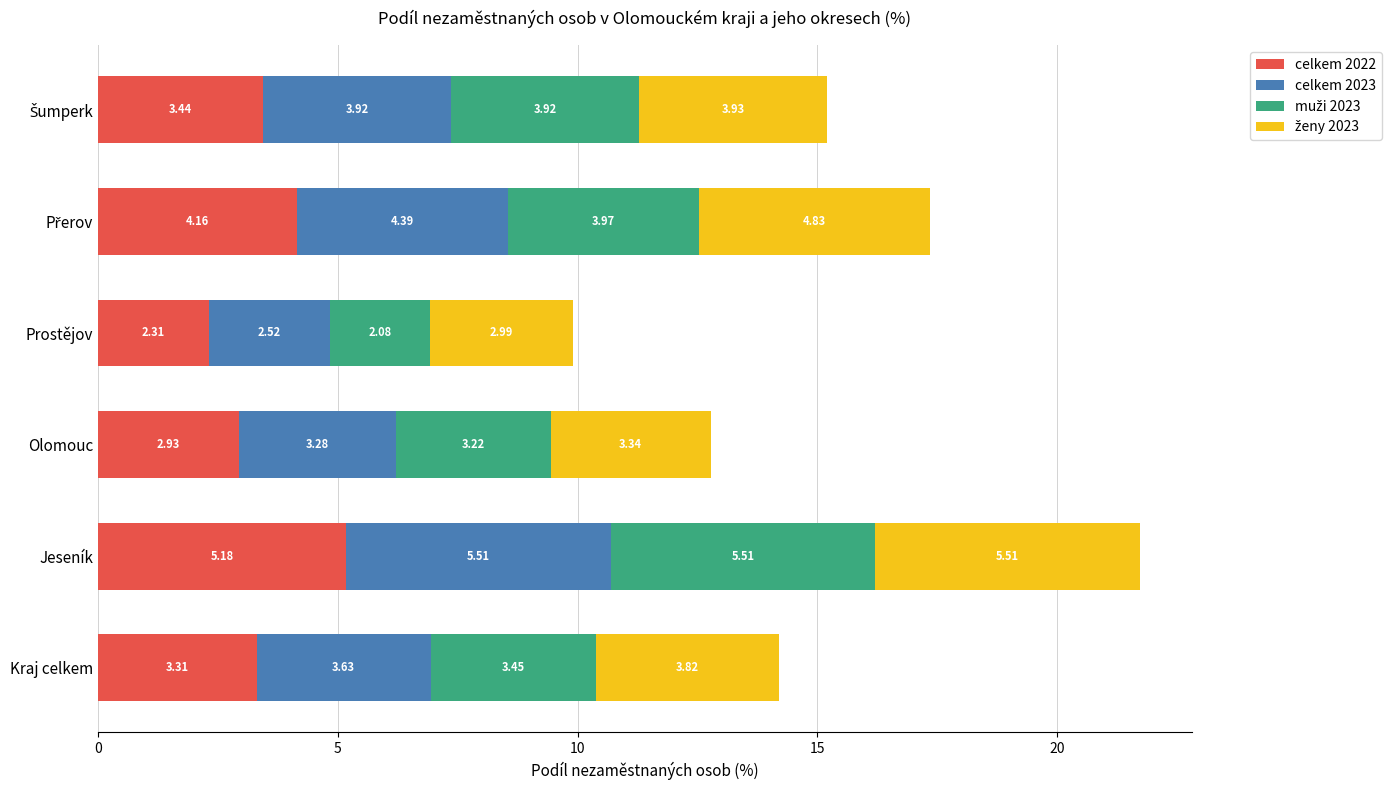

At which label does celkem 2022 reach its minimum?

Prostějov